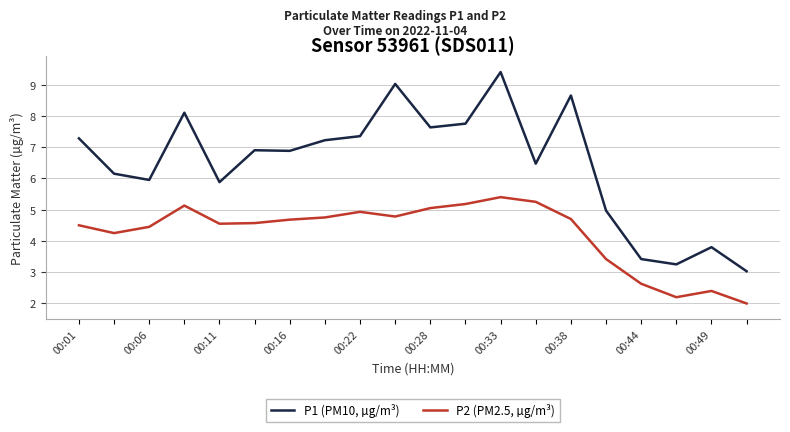

True or false: P2 (PM2.5, µg/m³) and P1 (PM10, µg/m³) intersect in this chart.

False